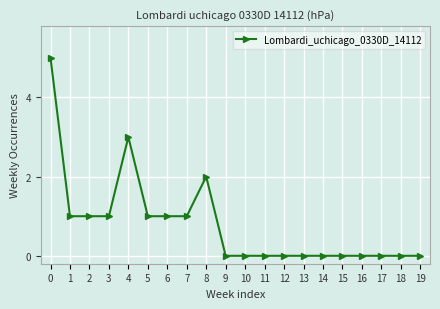

Reading left to right, transcribe all the data shown in this chart.

0=5	1=1	2=1	3=1	4=3	5=1	6=1	7=1	8=2	9=0	10=0	11=0	12=0	13=0	14=0	15=0	16=0	17=0	18=0	19=0